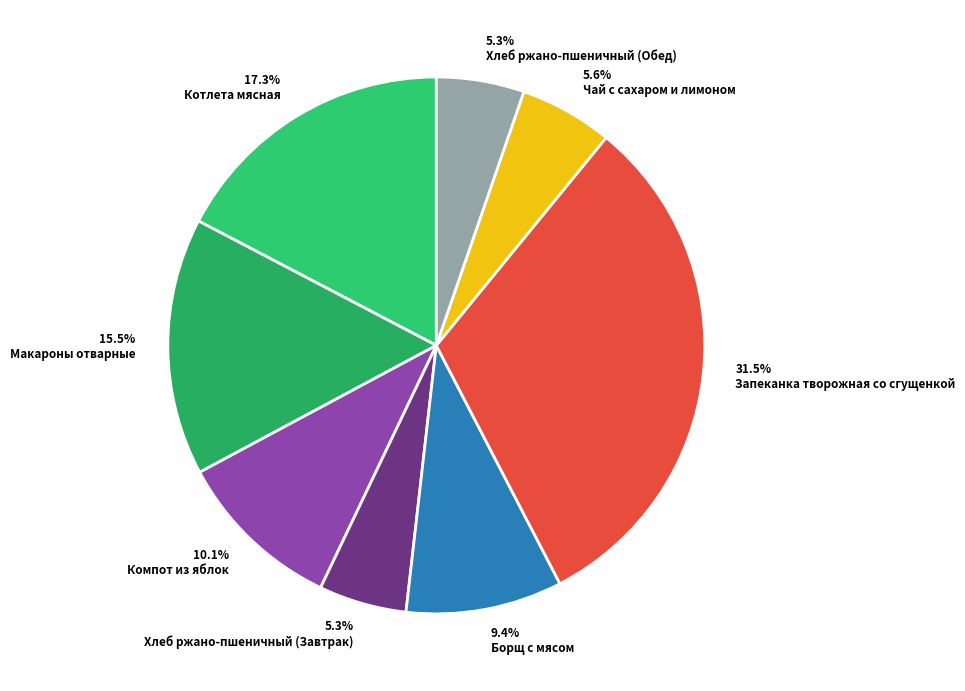

To the nearest percent, what is the average slice percentage?

13%